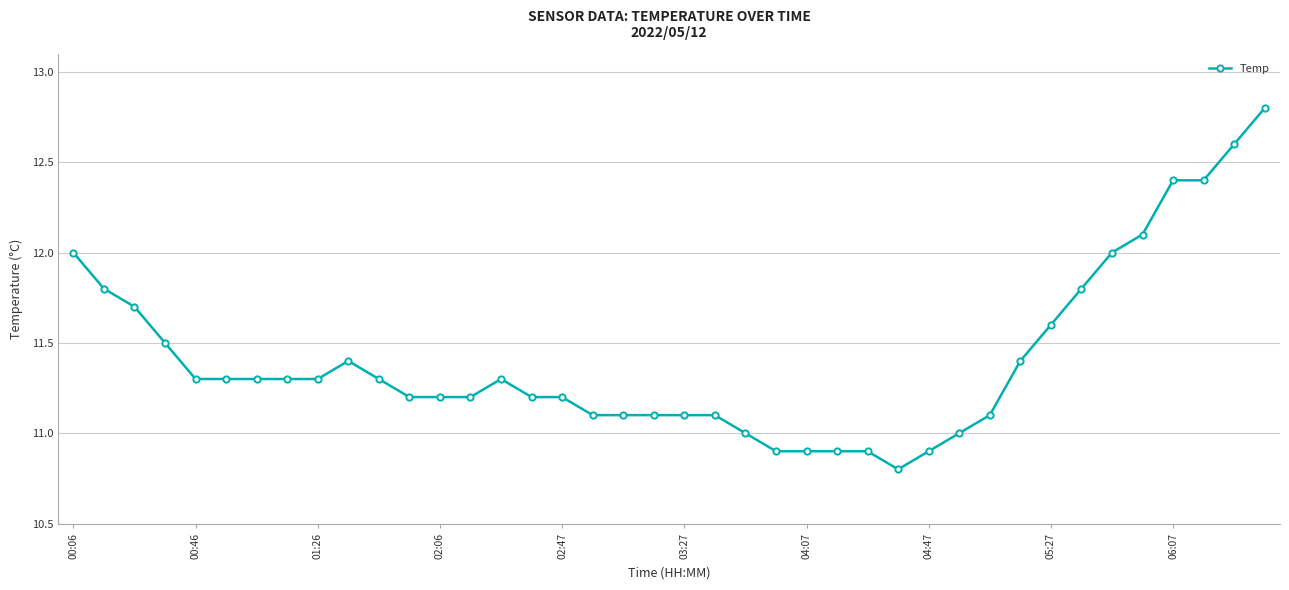

What is the difference between the second highest and minimum values?

1.8